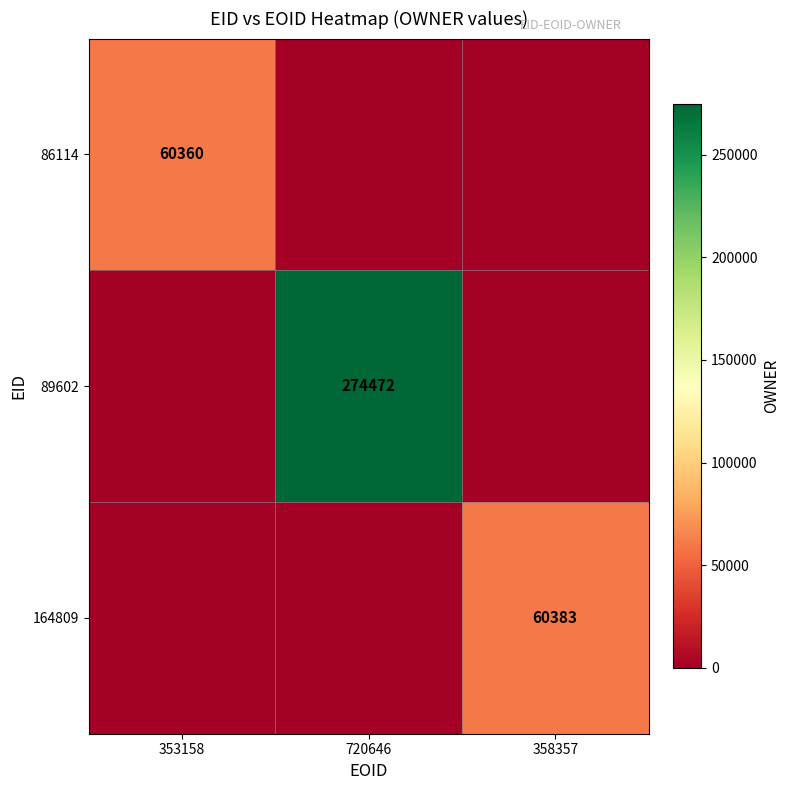

The value of 89602 at 720646 is 274472. True or false?

True